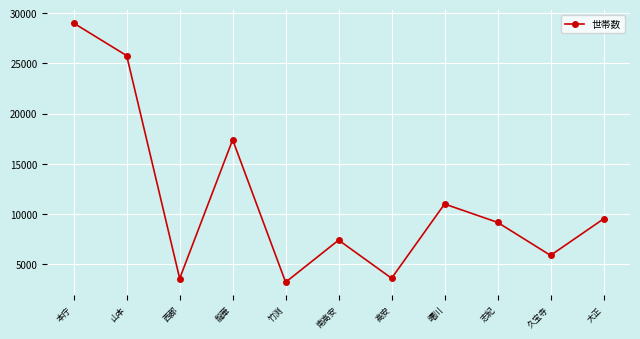

Read the value at 久宝寺, to the nearest 100.

5900